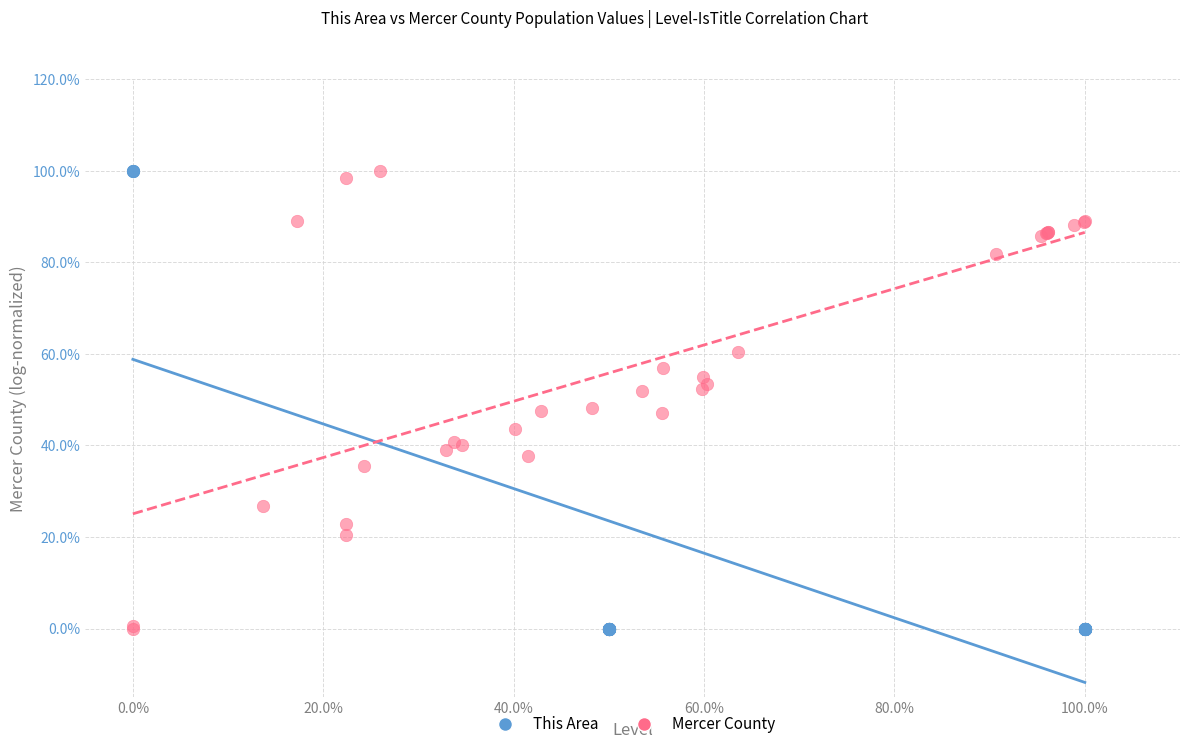

What are all the series names shown in the legend?

This Area, Mercer County